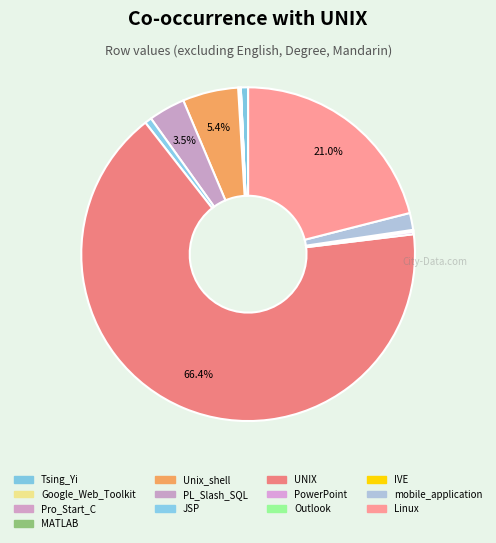

How many segments does this pie chart have?

13